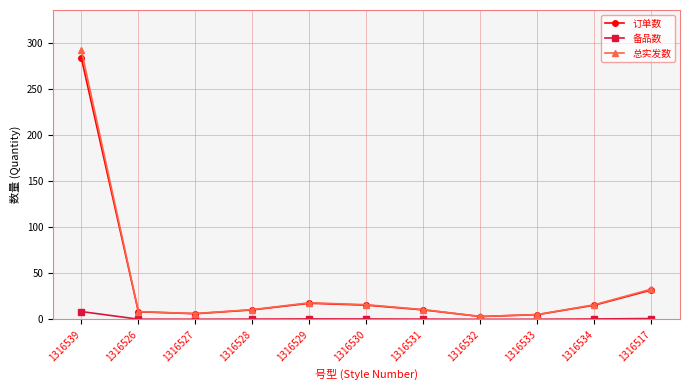

What is the sum of the 订单数 values at 1316529 and 1316531?

27.8